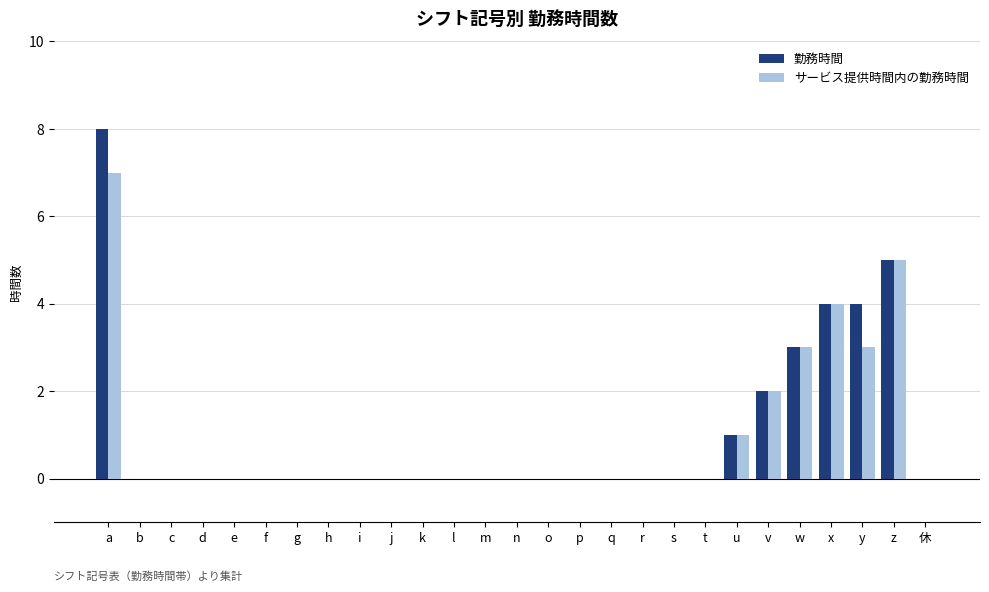

What is the sum of all 勤務時間 values?

27